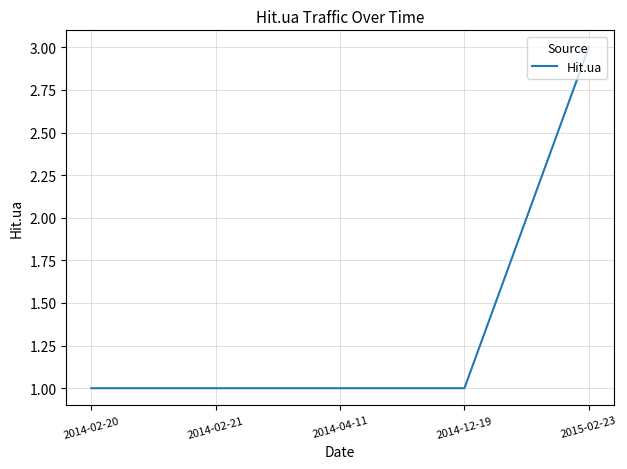

What position from the right is 2015-02-23?

1